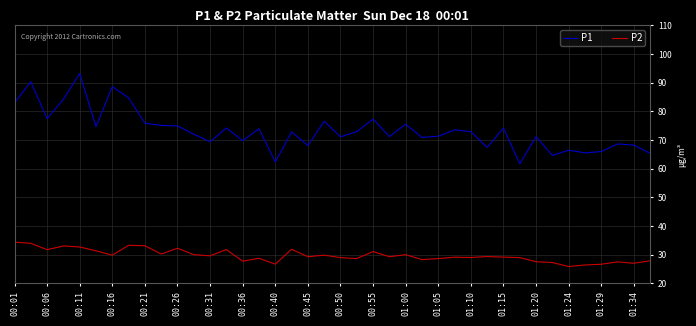

Which series has the largest range (max minus min)?

P1